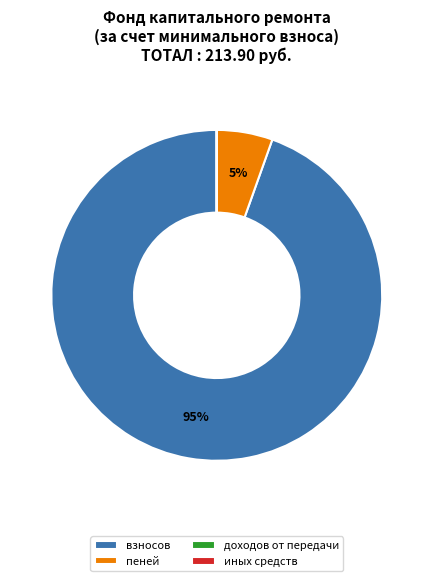

Is it true that взносов is 95% of the pie?

True